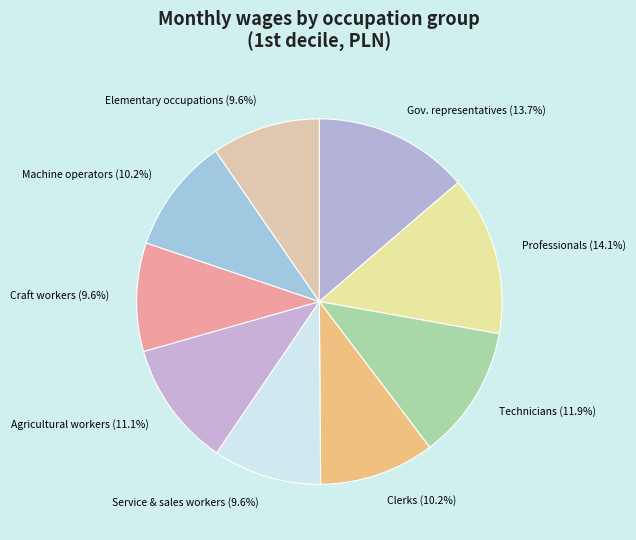

Combined, do Technicians and Machine operators account for over 50%?

No